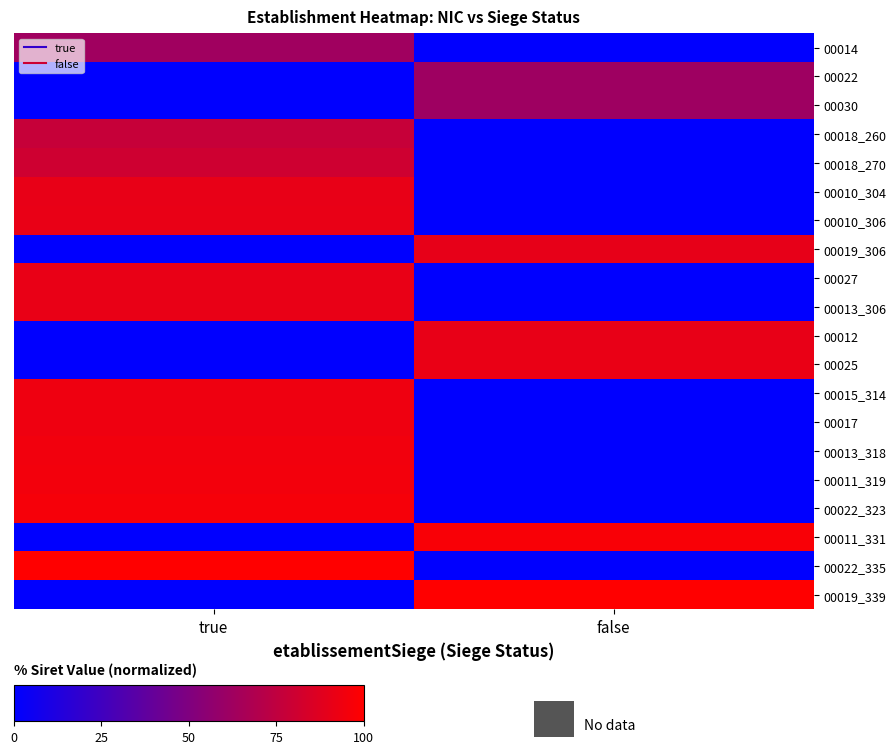

Which has a higher value, true or false?

true